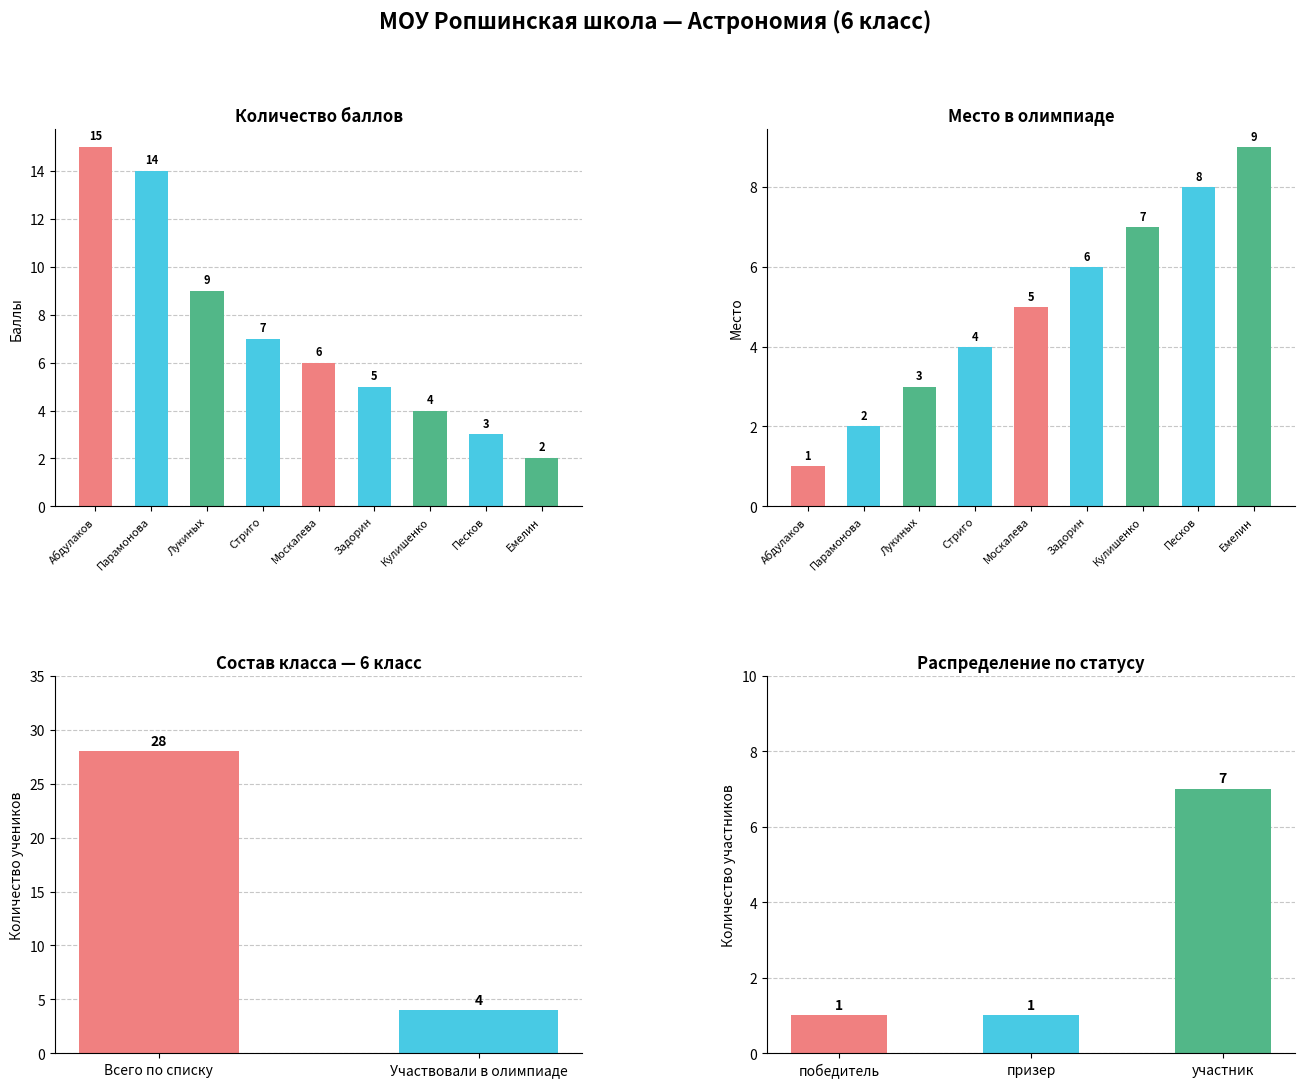

True or false: Количество баллов has a value of 7 at Стриго.

True